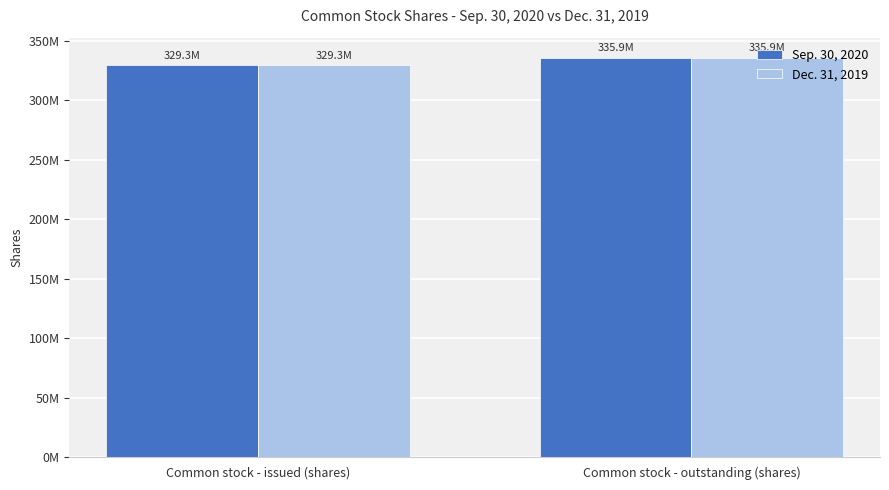

What is the difference between the maximum and minimum values in the Sep. 30, 2020 series?

6600000